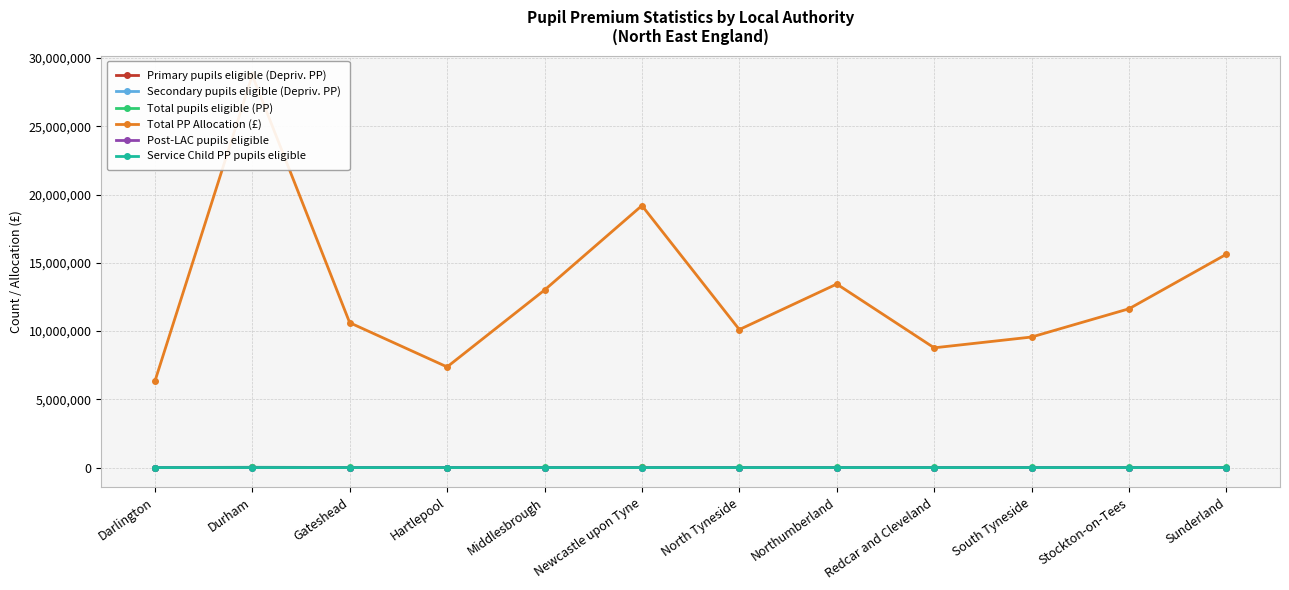

Reading left to right, list all the values displayed in this chart.

Primary pupils eligible (Depriv. PP): 2578.0	12322.0	4286.0	3027.0	5548.5	8482.5	4204.5	5242.0	3682.0	4022.0	4723.5	6256.0
Secondary pupils eligible (Depriv. PP): 1889.5	8843.0	3330.5	2404.0	3892.0	6104.5	3119.5	4204.5	2758.0	3146.5	3716.5	5143.0
Total pupils eligible (PP): 5233.0	23404.0	8472.5	5966.0	10347.5	15578.0	8244.5	11019.5	7177.0	7803.5	9500.0	12661.0
Total PP Allocation (£): 6313012.5	28742360.0	10612772.5	7373440.0	13003292.5	19190250.0	10110005.0	13443932.5	8773135.0	9563727.5	11633080.0	15627970.0
Post-LAC pupils eligible: 218.0	720.0	386.0	272.0	495.0	538.0	219.0	369.0	265.0	228.0	457.0	479.0
Service Child PP pupils eligible: 370.5	750.0	167.0	122.0	149.0	183.0	335.5	644.0	266.0	167.0	371.0	323.0